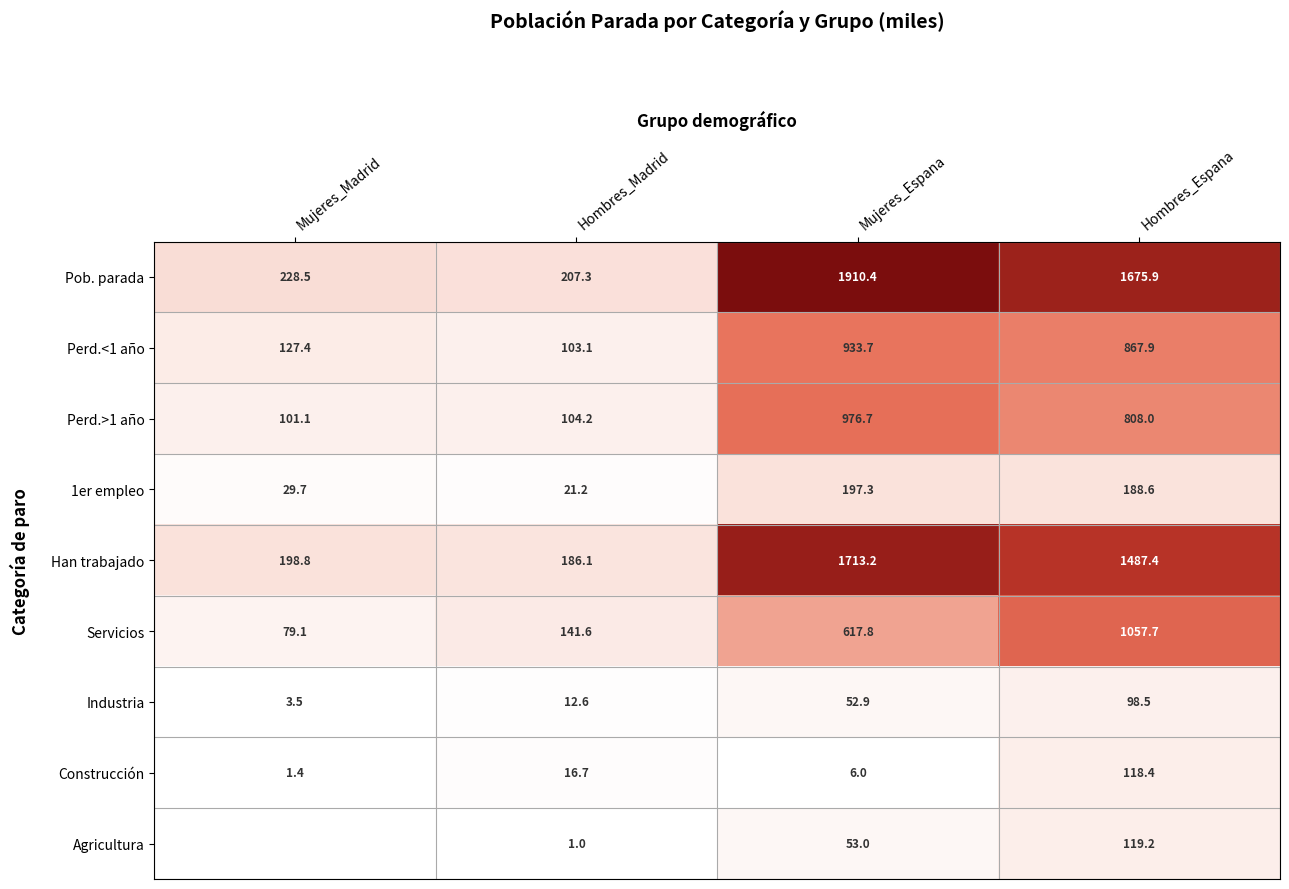

What is the difference between the 1er empleo values at Hombres_Madrid and Hombres_Espana?

167.4